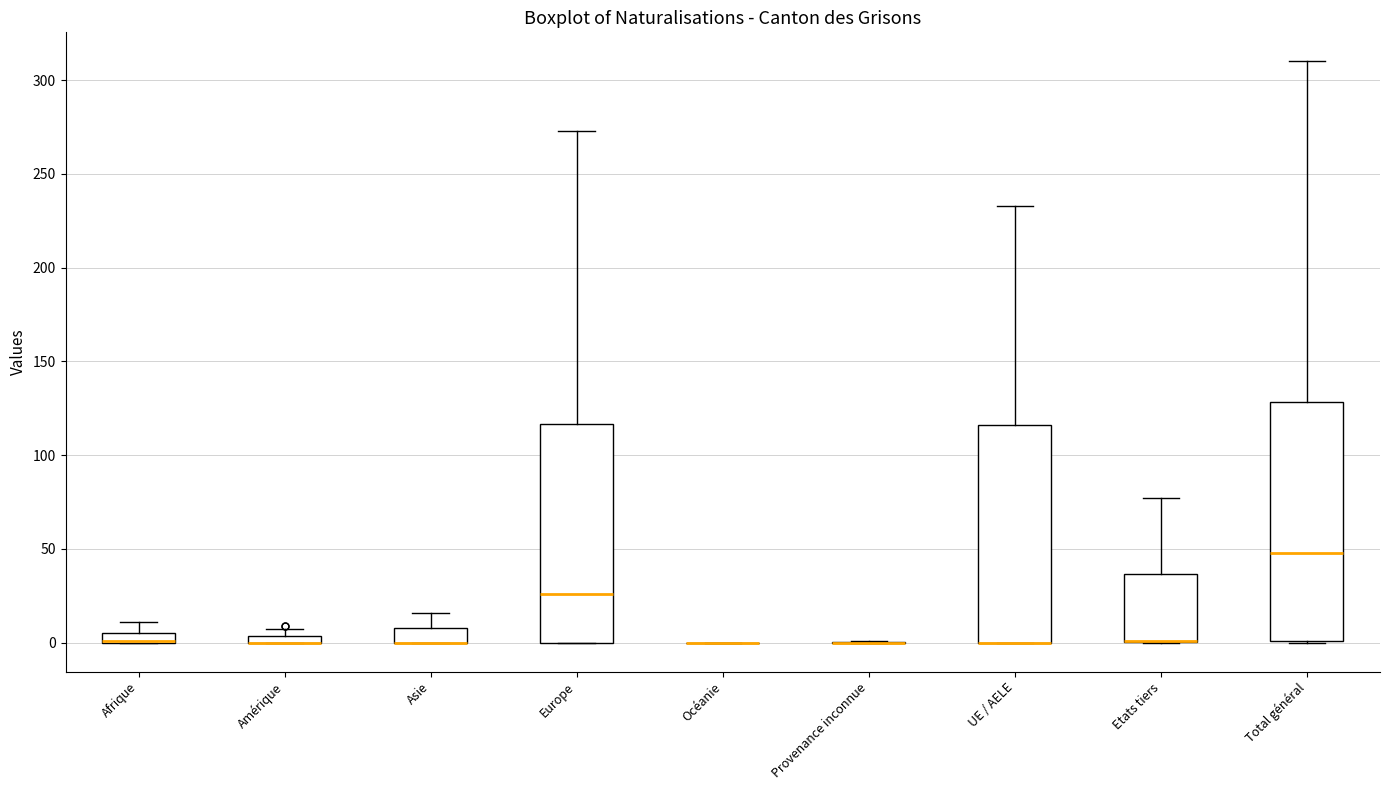

Comparing the boxes themselves (not the whiskers), which one is the tallest?

Total général